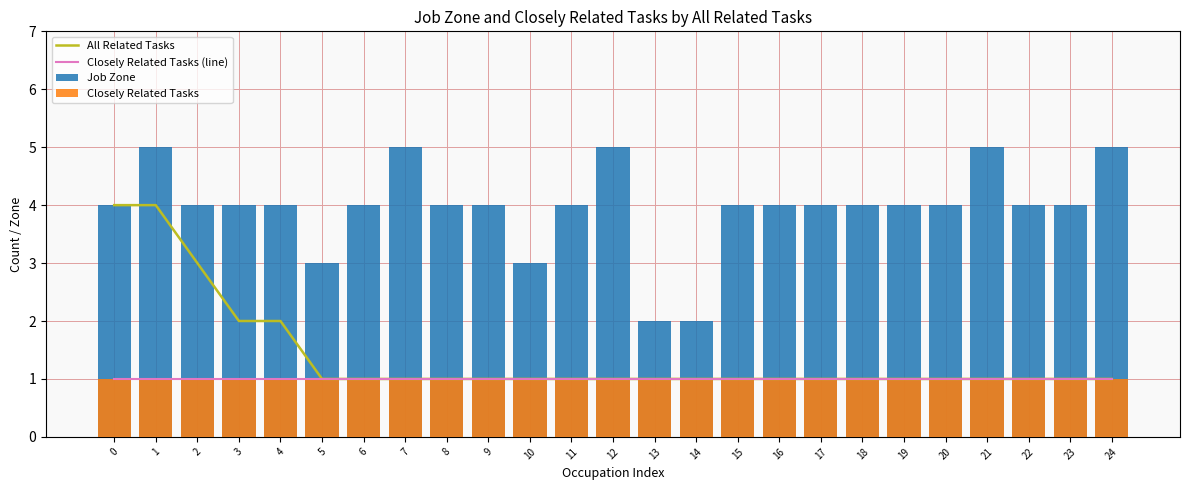

Which series has the largest total across all categories?

Job Zone